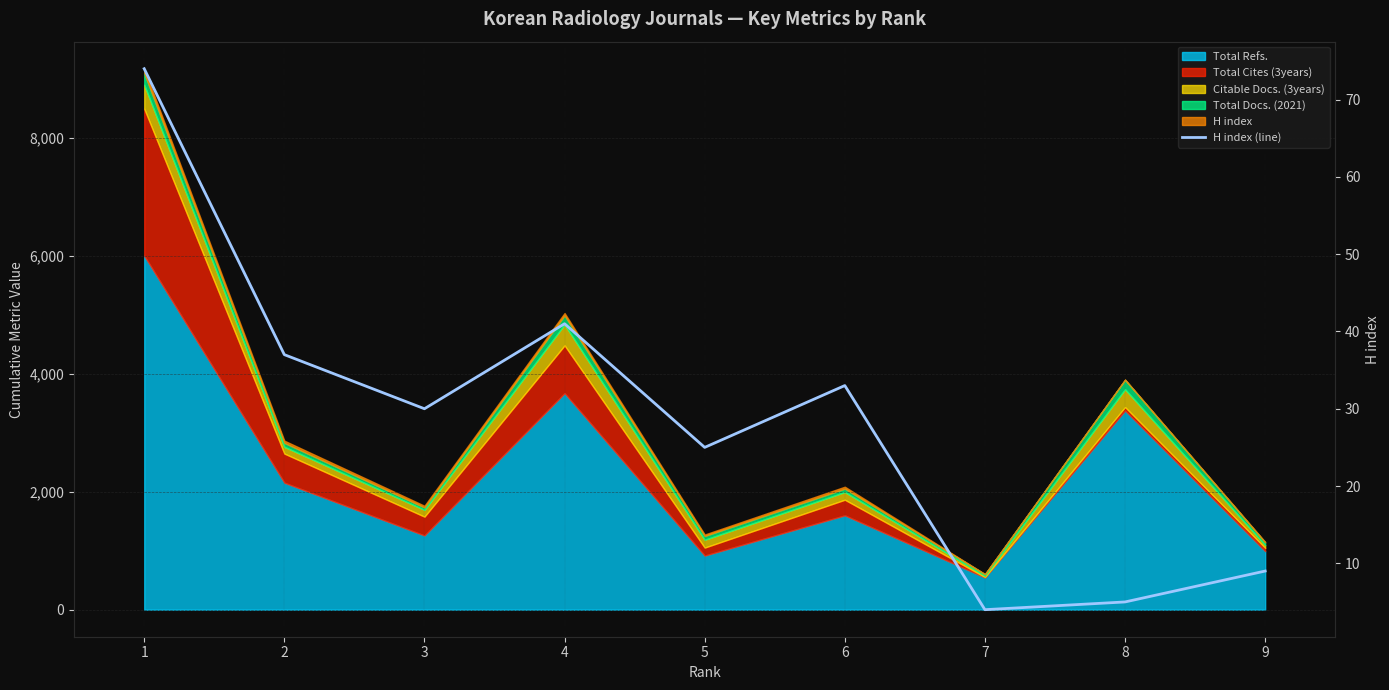

What is the greatest value displayed?

74